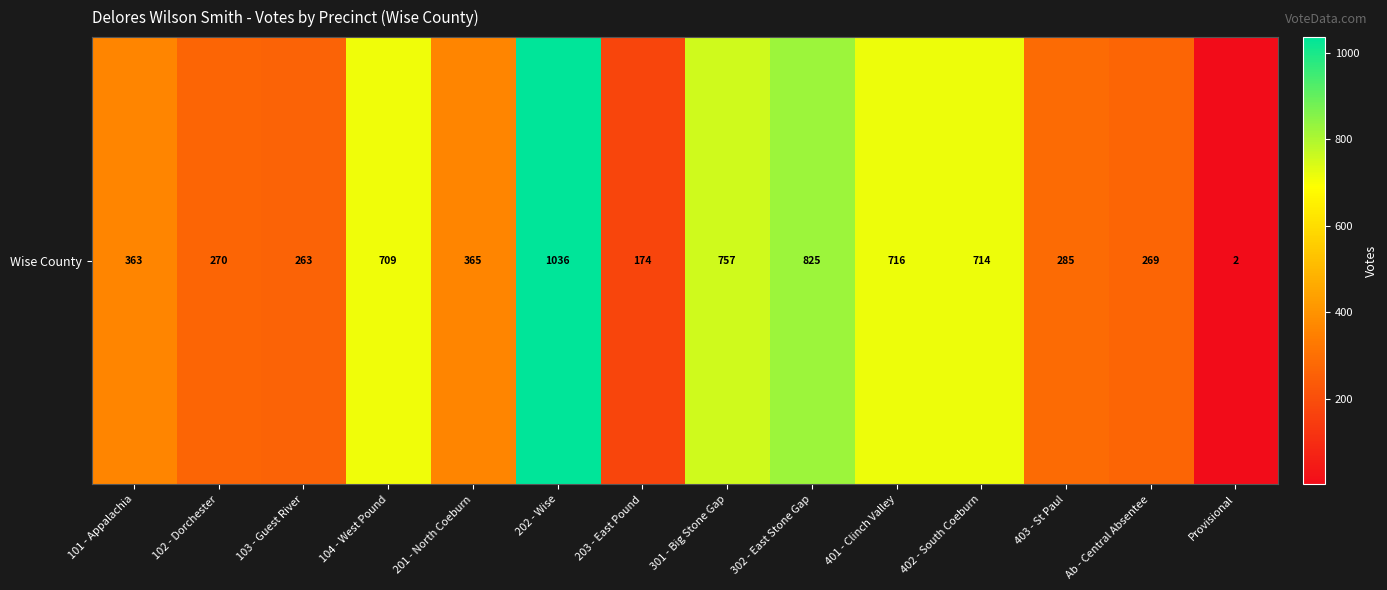

What is the difference between the values at 302 - East Stone Gap and 202 - Wise?

211